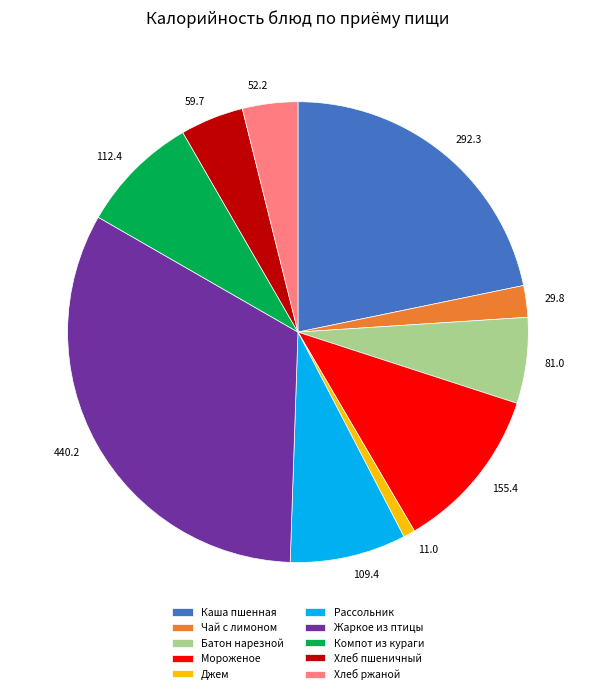

Do Каша пшенная and Хлеб ржаной together represent more than half of the pie?

No